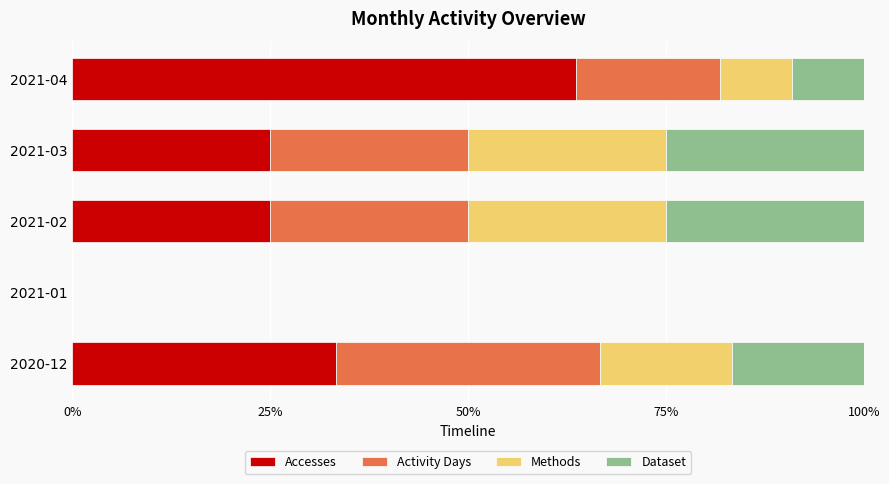

What is the total value across all series at 2021-03?

100.0